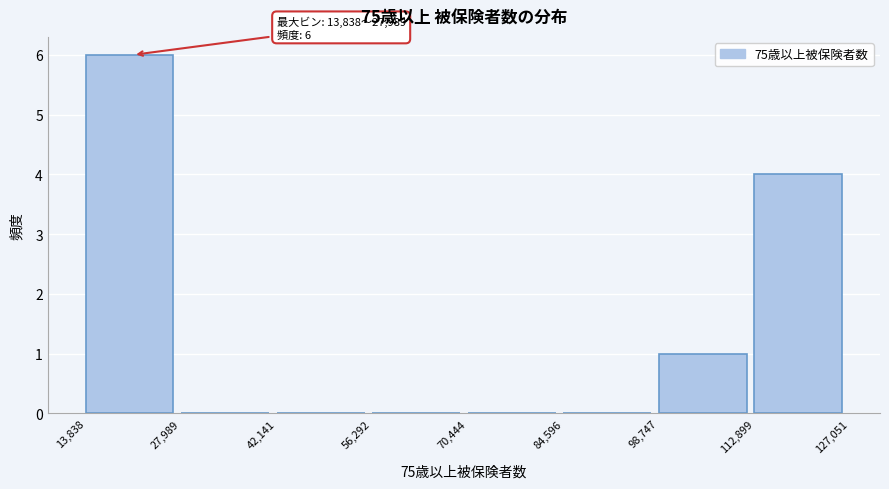

Which range on the x-axis has the tallest bar?

13,838 to 27,989